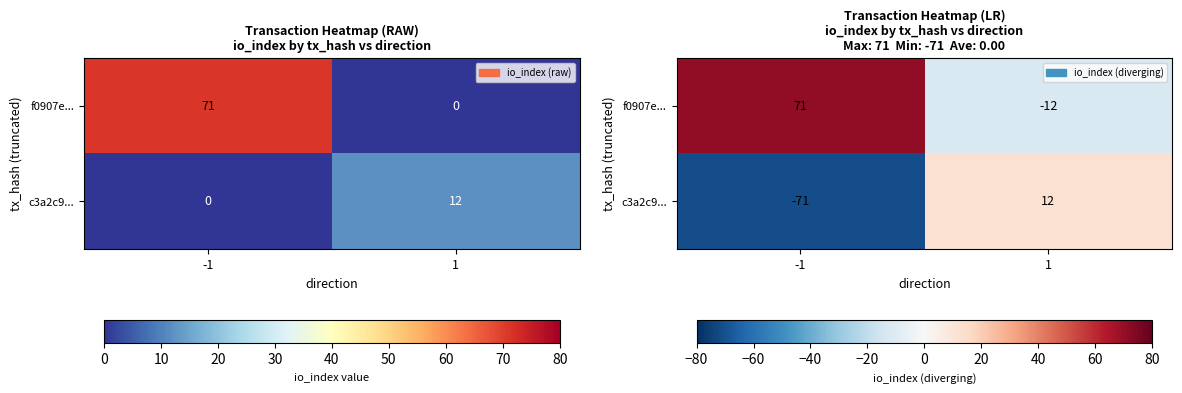

What is the average value of the f0907e... series?

30